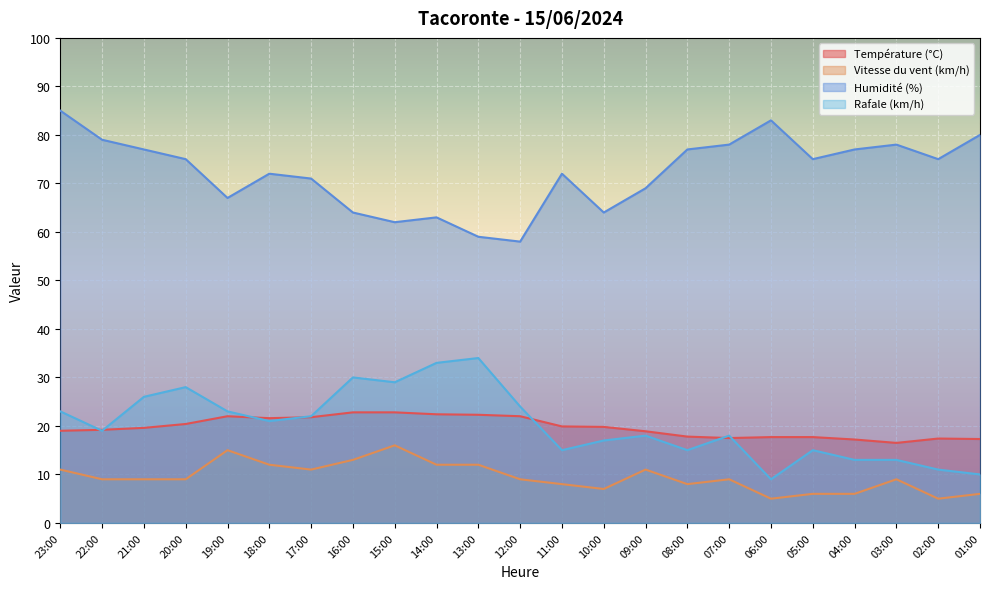

Which series has the largest total across all categories?

Humidité (%)